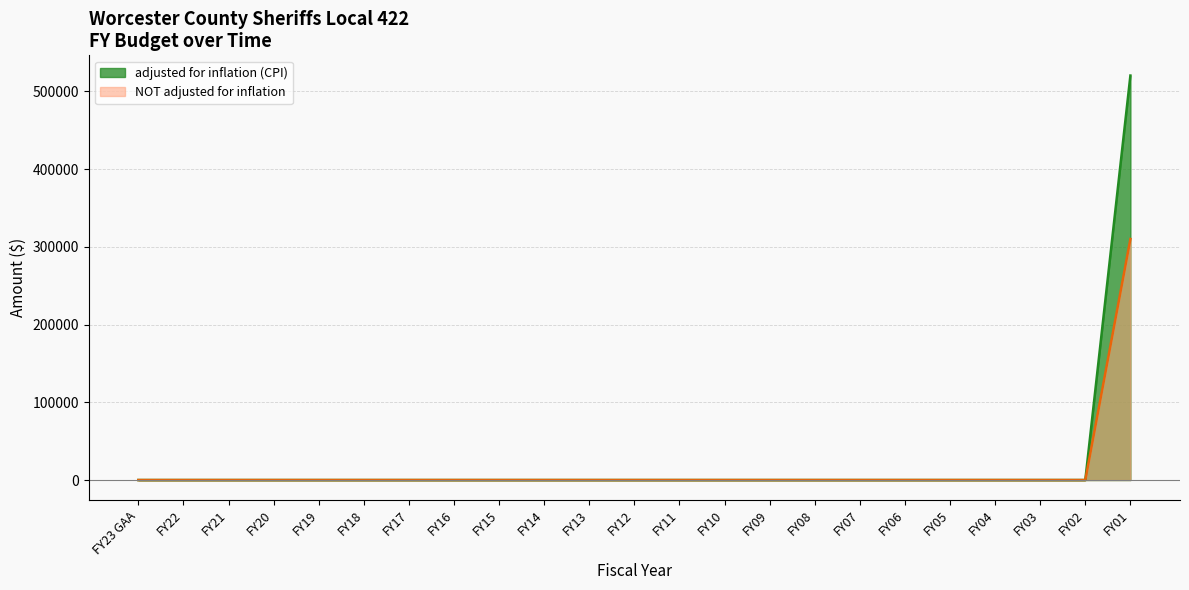

At which category is the sum across all series the highest?

FY01